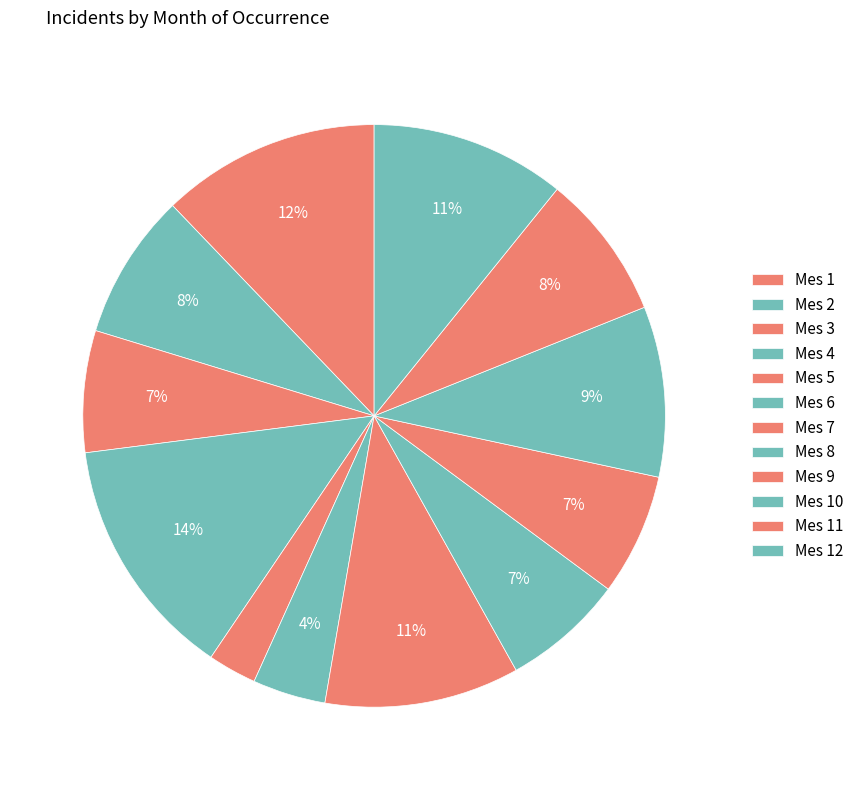

How many segments does this pie chart have?

12